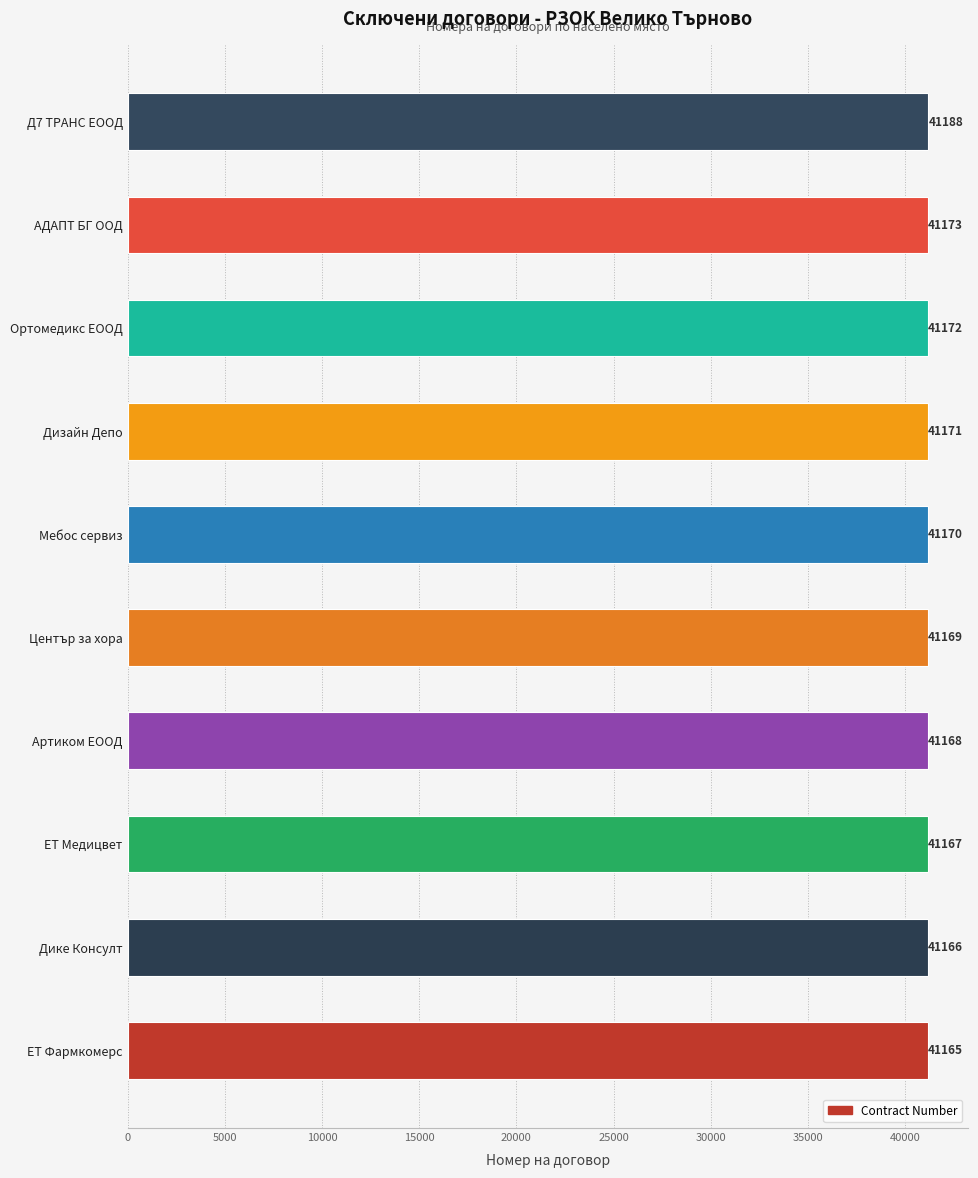

What is the change in value from Дике Консулт to Мебос сервиз?

+4